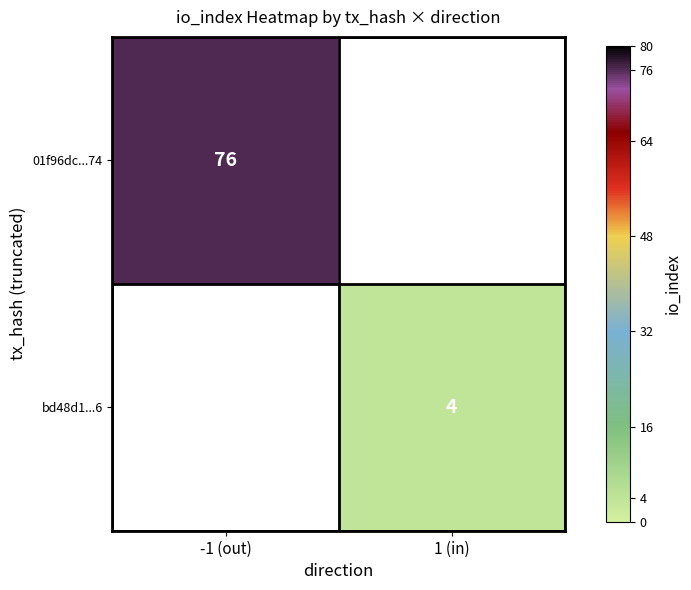

Is the value of bd48d1...6 at 1 (in) greater than the value of 01f96dc...74 at -1 (out)?

No